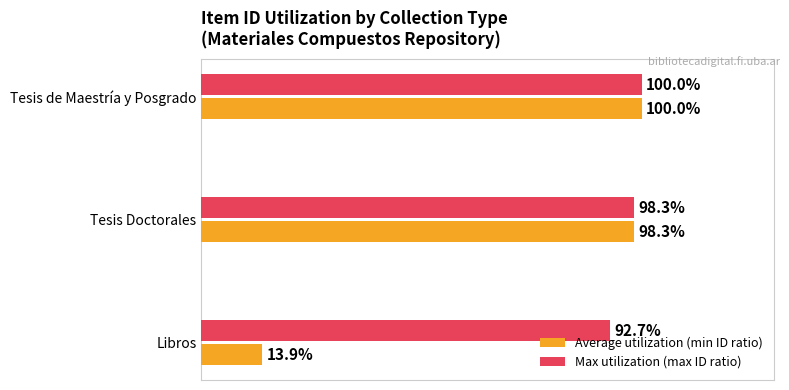

At which label does Max utilization (max ID ratio) reach its minimum?

Libros